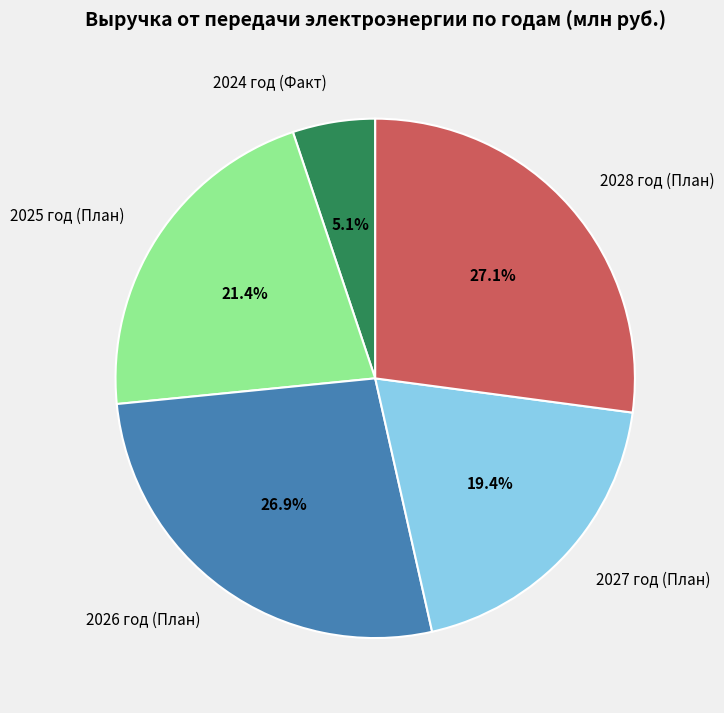

Between 2025 год (План) and 2027 год (План), which is larger?

2025 год (План)